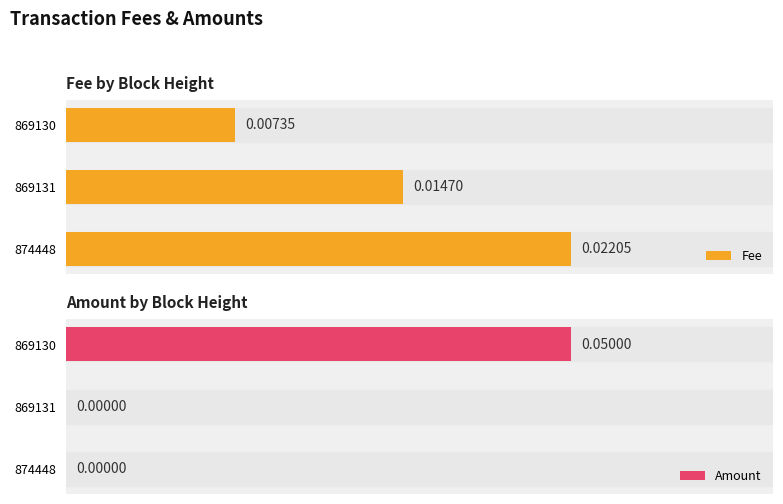

List the labels in order of Fee value, smallest first.

869130, 869131, 874448